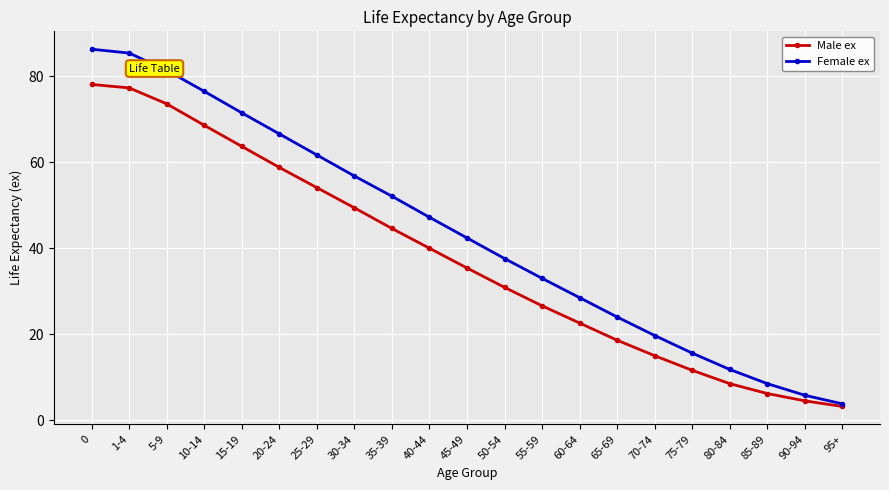

True or false: Male ex has more than 0 points higher than both neighbors.

False